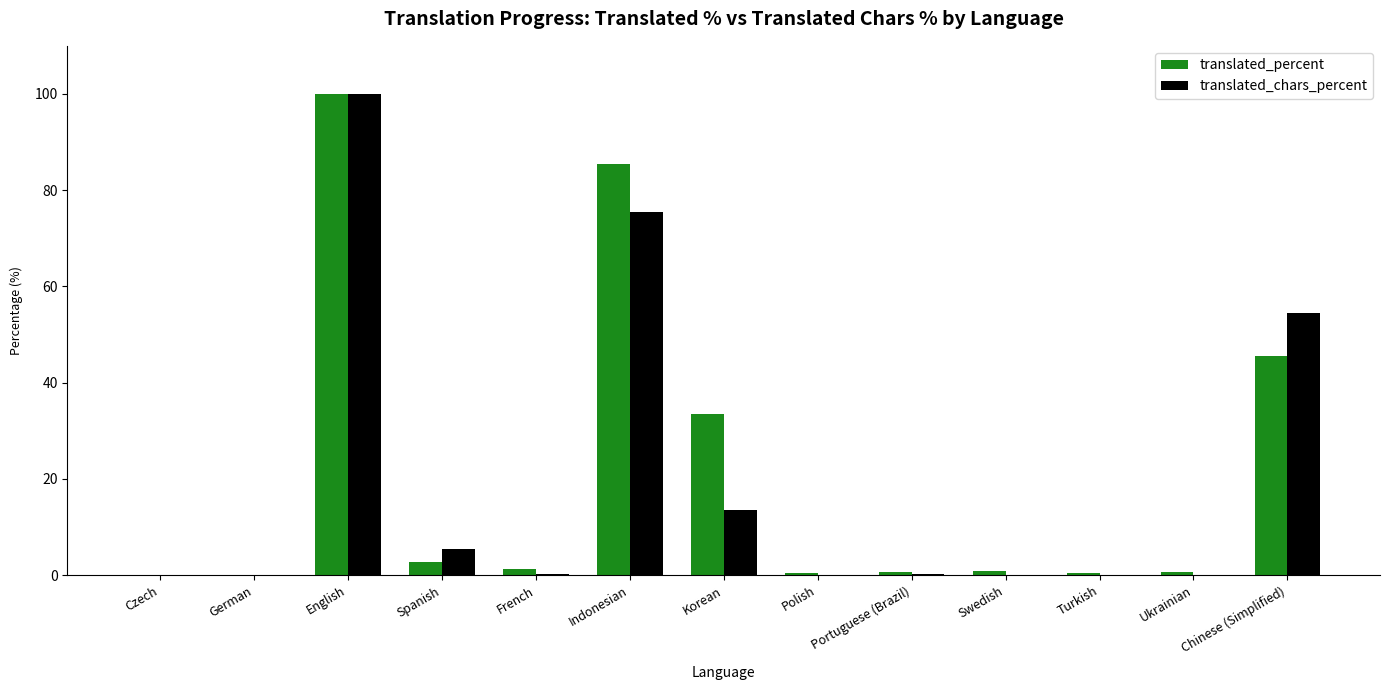

The value of translated_percent at Portuguese (Brazil) is 0.7. True or false?

True